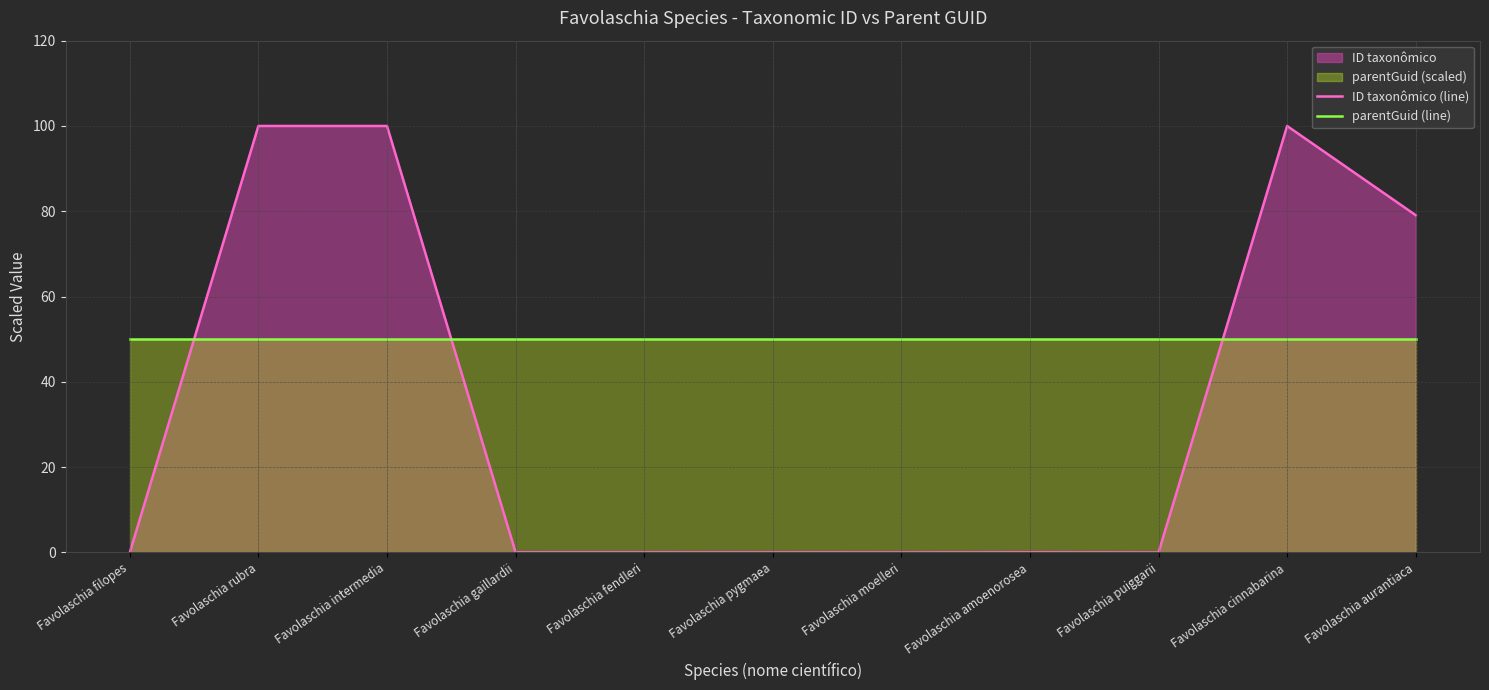

Reading left to right, list all the values displayed in this chart.

ID taxonômico (line): Favolaschia filopes=0.0	Favolaschia rubra=100.0	Favolaschia intermedia=100.0	Favolaschia gaillardii=0.0	Favolaschia fendleri=0.0	Favolaschia pygmaea=0.0	Favolaschia moelleri=0.0	Favolaschia amoenorosea=0.0	Favolaschia puiggarii=0.0	Favolaschia cinnabarina=100.0	Favolaschia aurantiaca=79.1
parentGuid (line): Favolaschia filopes=50.0	Favolaschia rubra=50.0	Favolaschia intermedia=50.0	Favolaschia gaillardii=50.0	Favolaschia fendleri=50.0	Favolaschia pygmaea=50.0	Favolaschia moelleri=50.0	Favolaschia amoenorosea=50.0	Favolaschia puiggarii=50.0	Favolaschia cinnabarina=50.0	Favolaschia aurantiaca=50.0